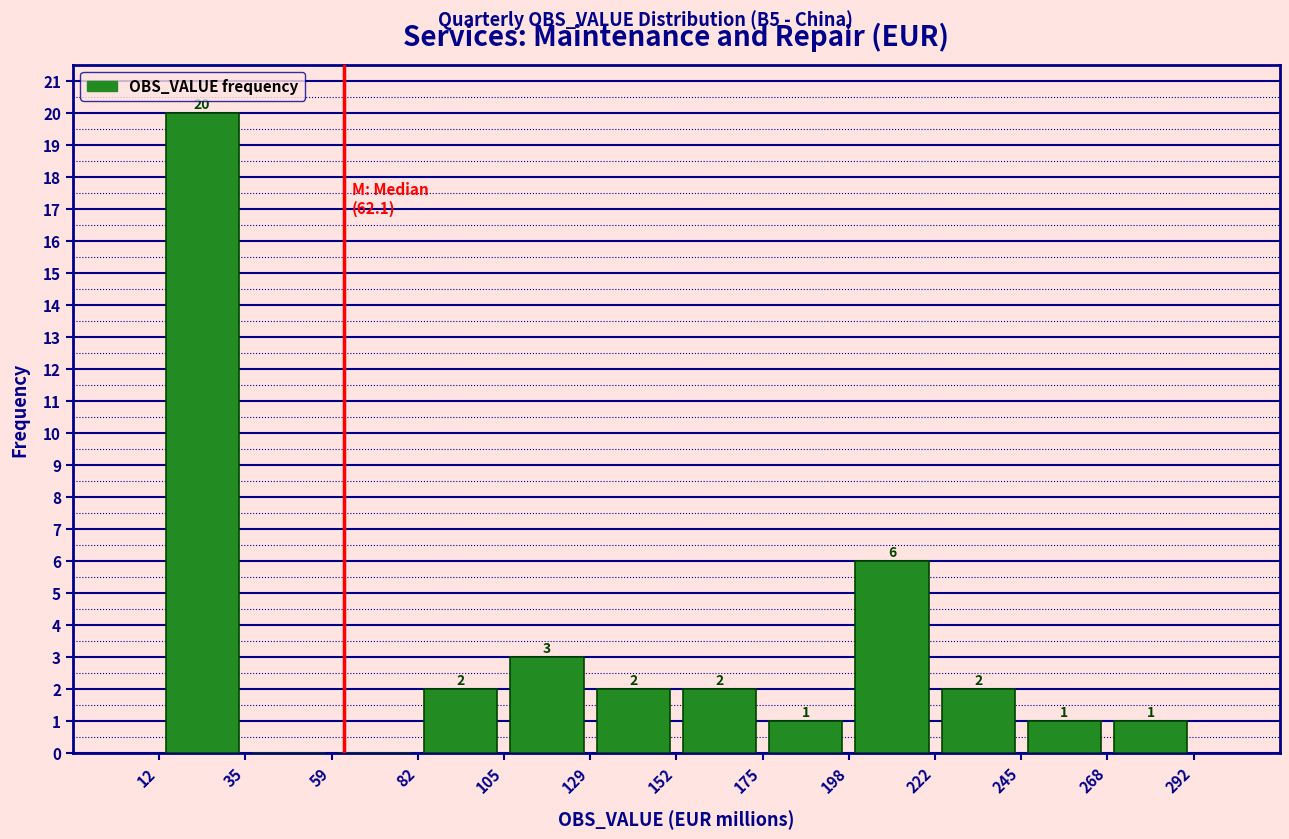

Over which range of the x-axis is the bar tallest?

10 to 35